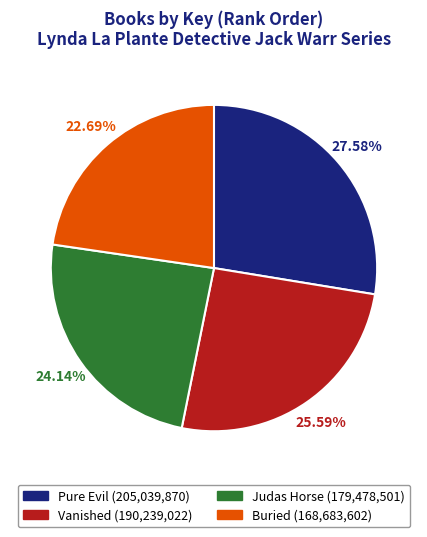

To the nearest percent, what is the difference between the Vanished and Judas Horse slice percentages?

1%